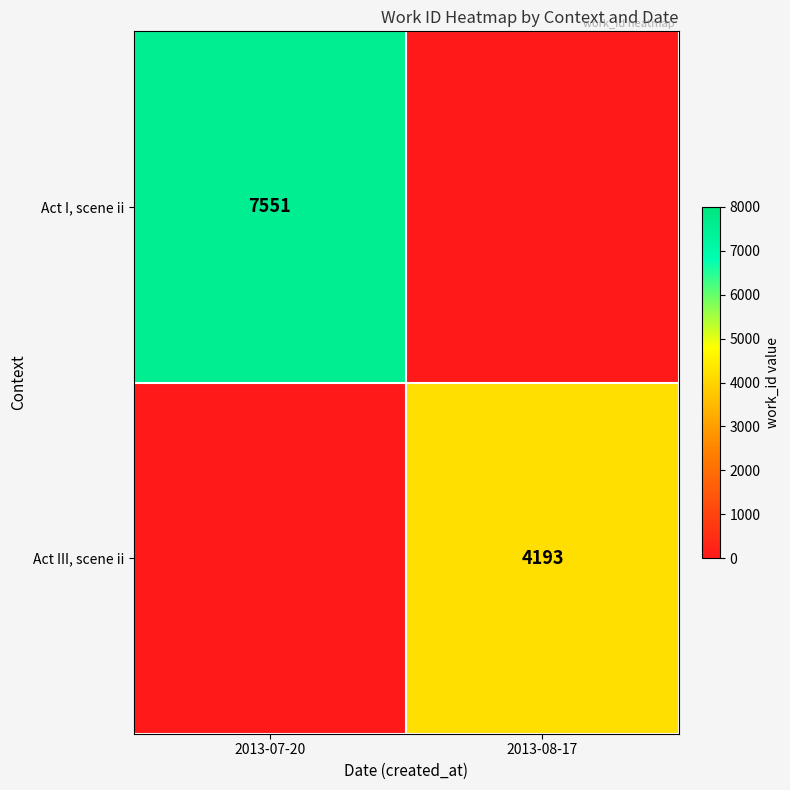

The value of Act I, scene ii at 2013-07-20 is 4981. True or false?

False